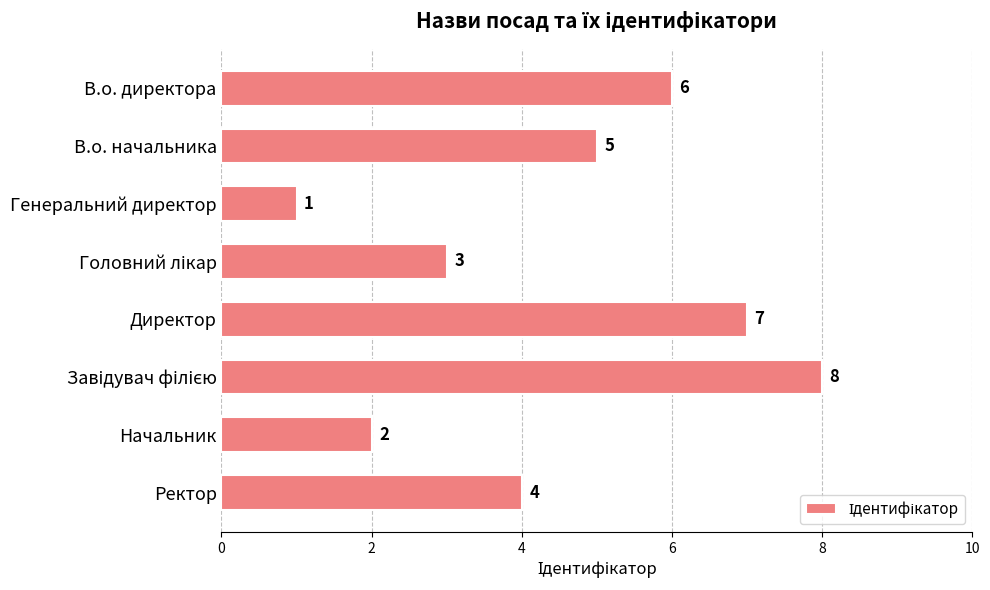

At which label is the value closest to 4?

Ректор